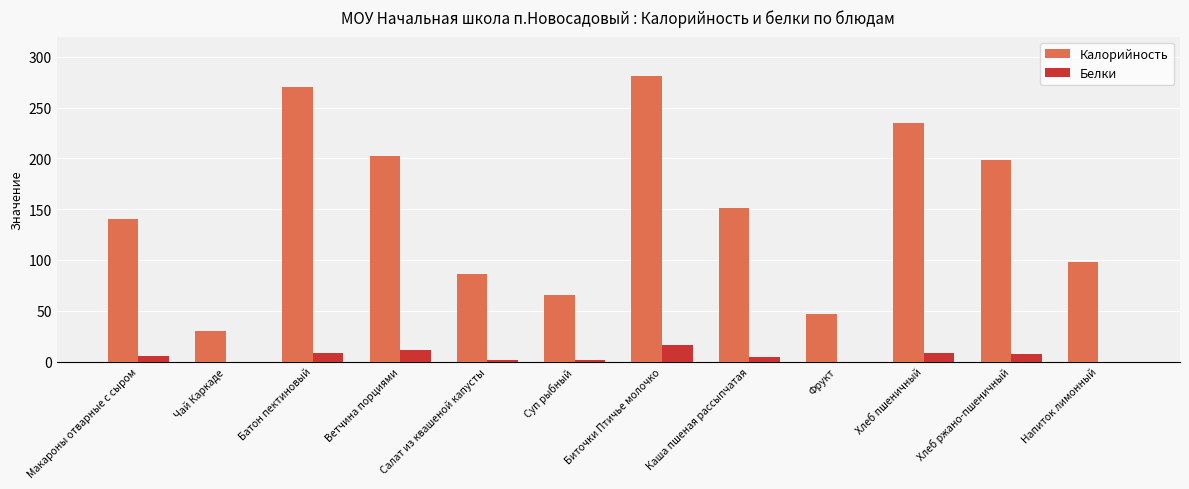

Which series has the largest total across all categories?

Калорийность